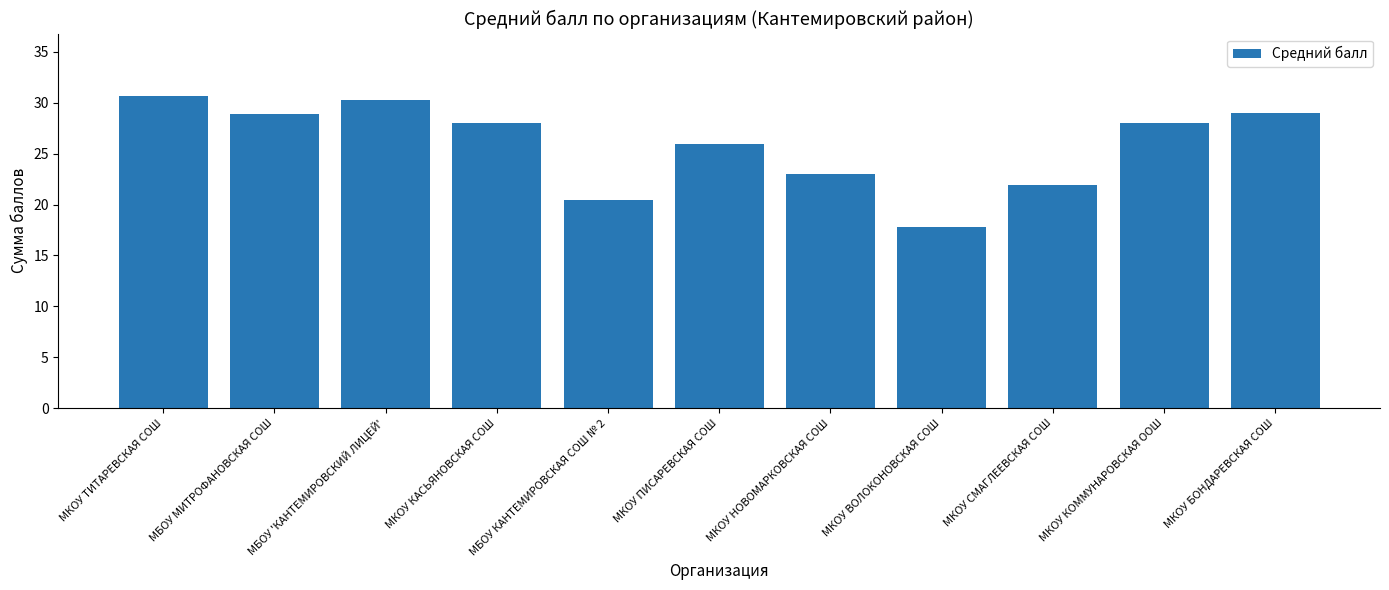

Count the number of data series in this chart.

1